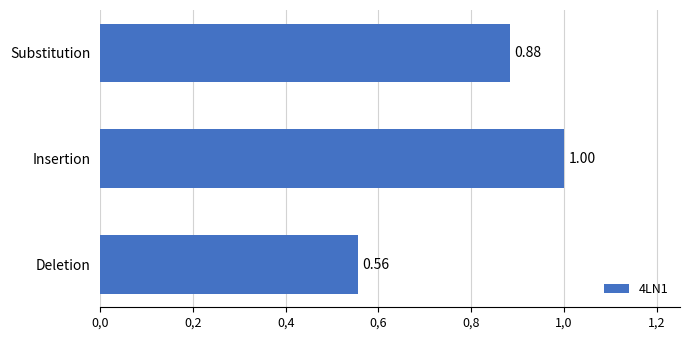

What is the sum of all values?

2.4